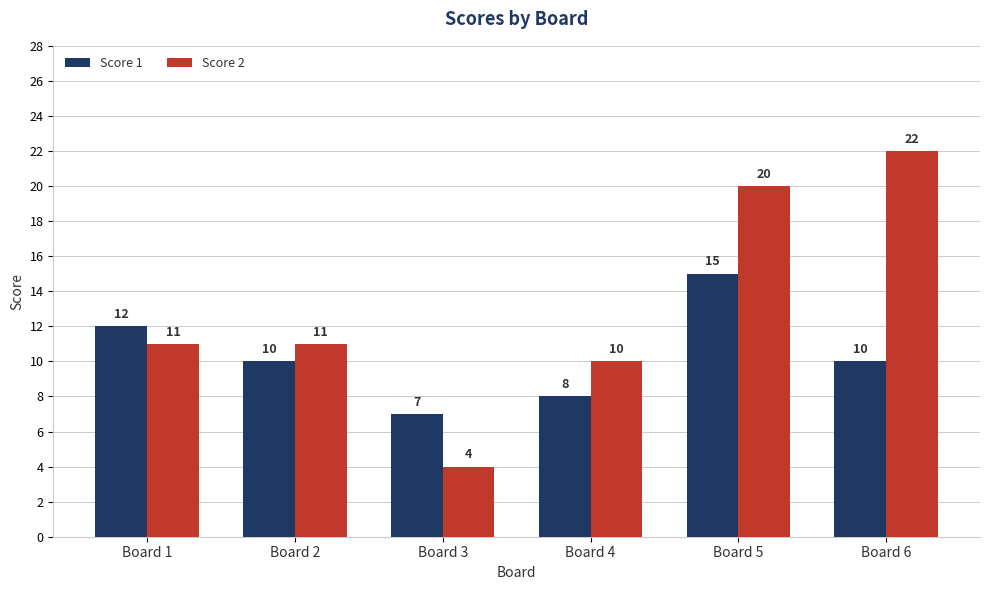

How many bars are there in total?

12